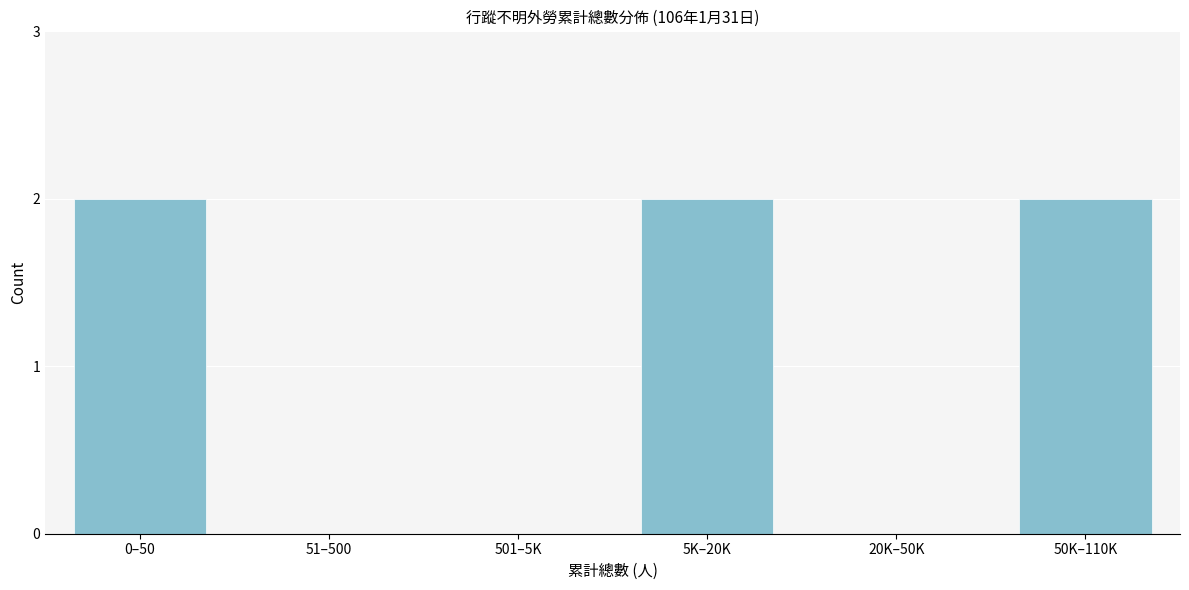

Reading left to right, transcribe all the data shown in this chart.

0–50=2	51–500=0	501–5K=0	5K–20K=2	20K–50K=0	50K–110K=2